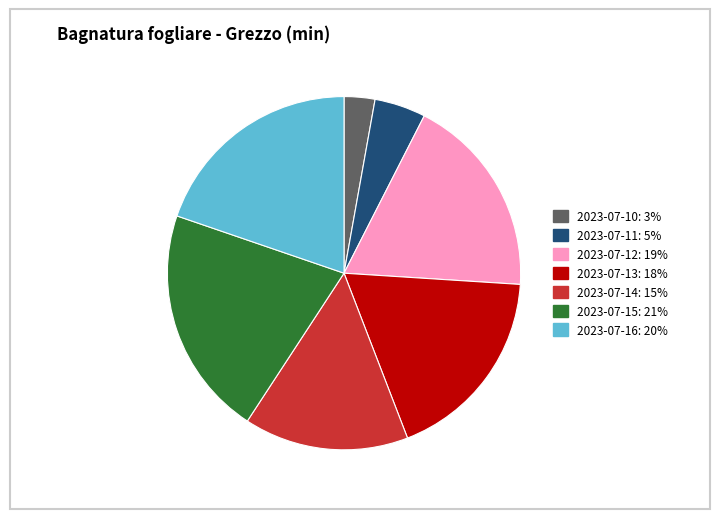

Is there any slice that represents more than half of the pie?

No